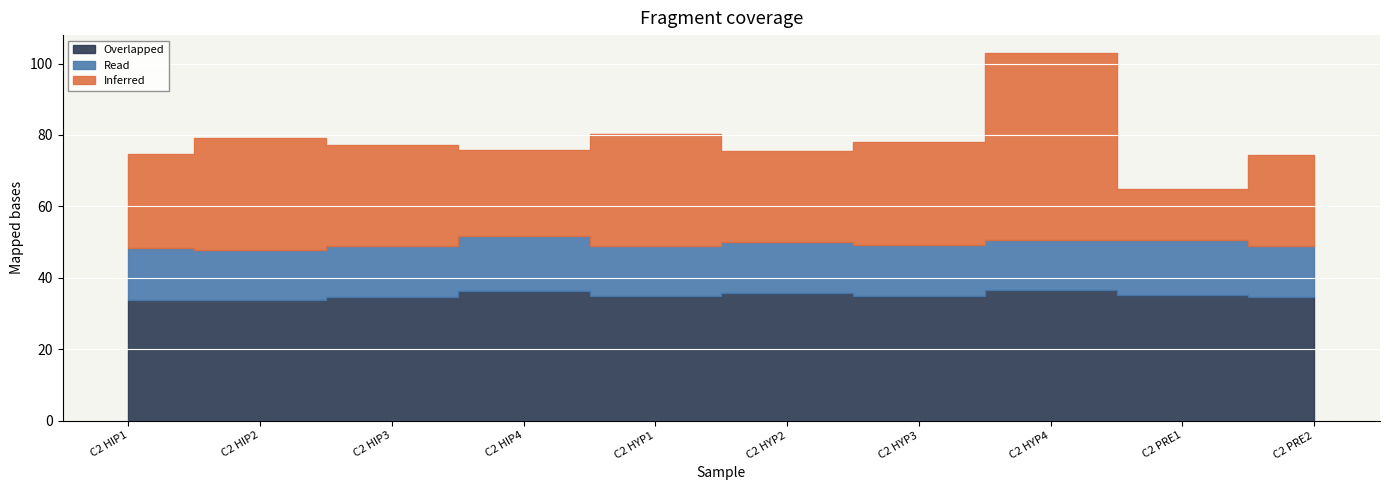

What are all the series names shown in the legend?

Overlapped, Read, Inferred